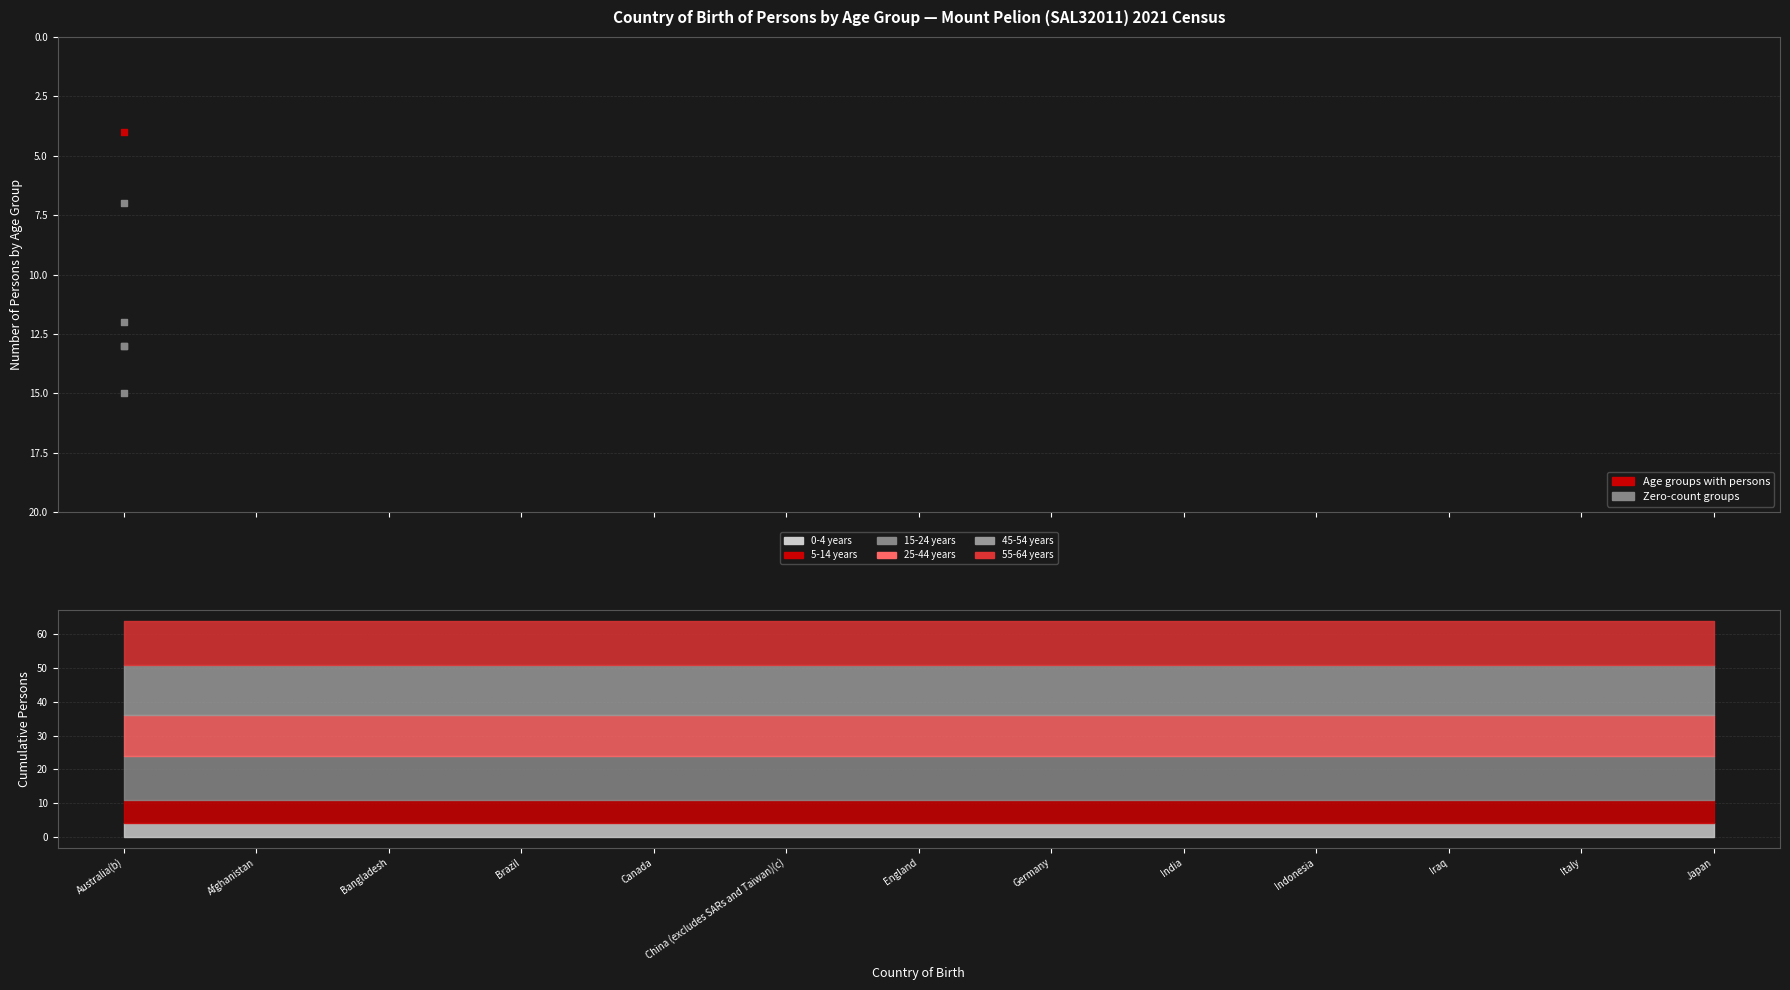

At how many categories does at least one series exceed 9?

1